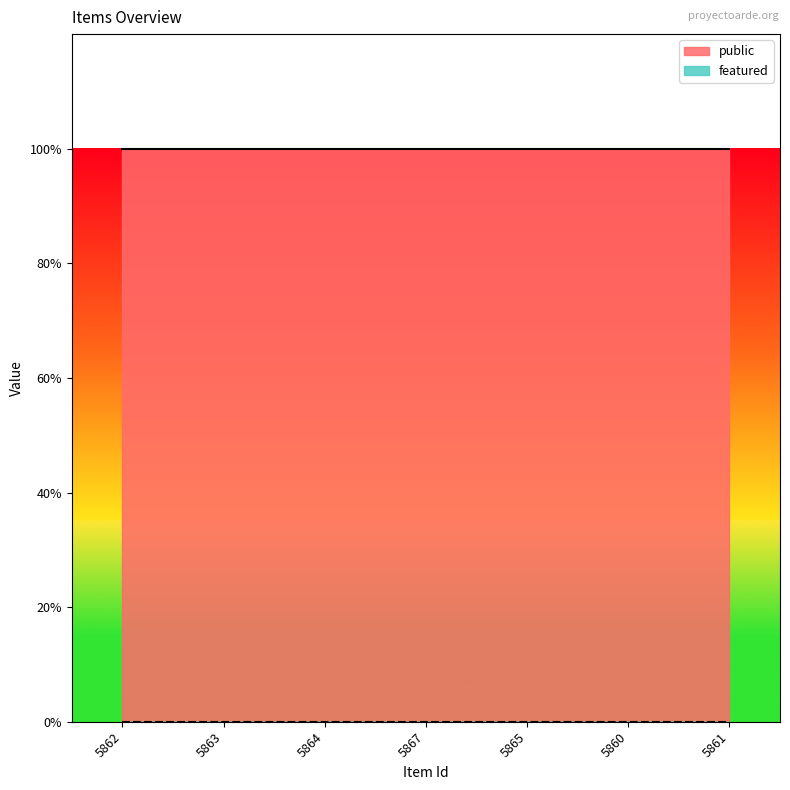

Reading left to right, what are all the values shown in this chart?

public: 5862=1	5863=1	5864=1	5867=1	5865=1	5860=1	5861=1
featured: 5862=0	5863=0	5864=0	5867=0	5865=0	5860=0	5861=0